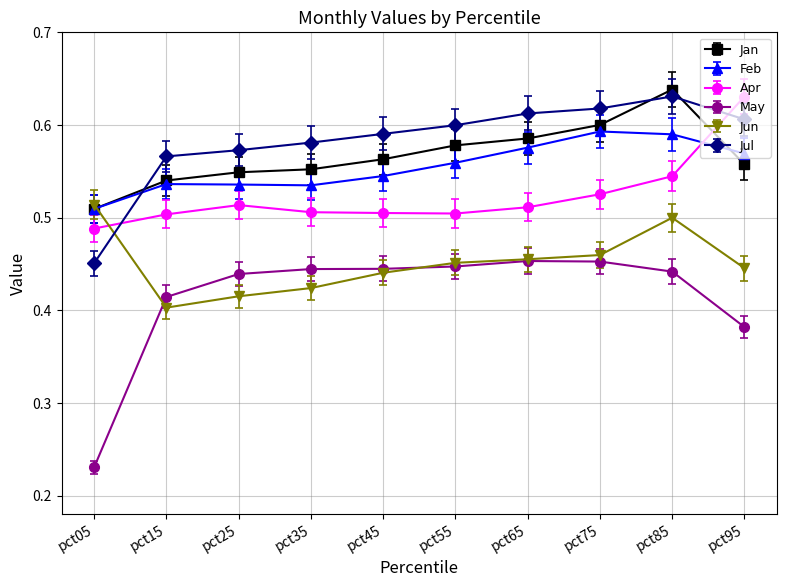

Which series changed the most between pct35 and pct75?

Feb